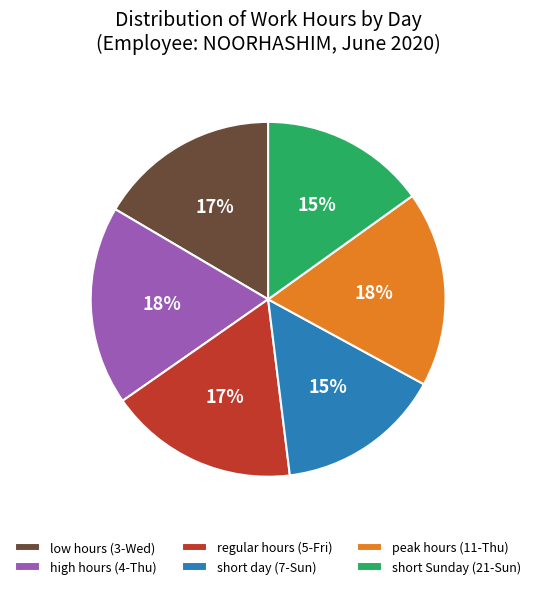

Between regular hours (5-Fri) and high hours (4-Thu), which is larger?

high hours (4-Thu)